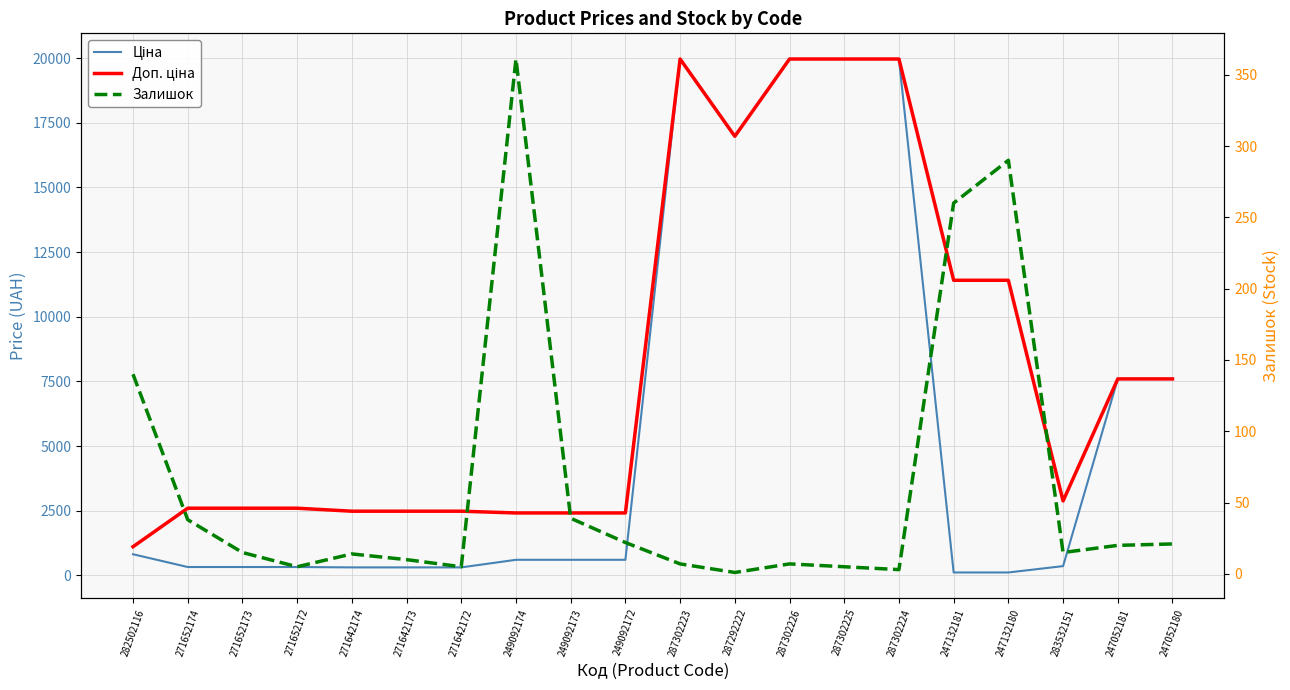

Reading right to left, what are all the values shown in this chart?

Ціна: 7596.5	7596.5	359.9	114.1	114.1	19964.2	19964.2	19964.2	16976.3	19964.2	603.7	603.7	603.7	310.3	310.3	310.3	324.8	324.8	324.8	818.5
Доп. ціна: 7596.5	7596.5	2878.8	11410.0	11410.0	19964.2	19964.2	19964.2	16976.3	19964.2	2414.8	2414.8	2414.8	2482.4	2482.4	2482.4	2598.3	2598.3	2598.3	1109.2
Залишок: 21.0	20.0	15.0	290.0	260.0	3.0	5.0	7.0	1.0	7.0	22.0	39.0	361.0	5.0	10.0	14.0	5.0	15.0	38.0	140.0